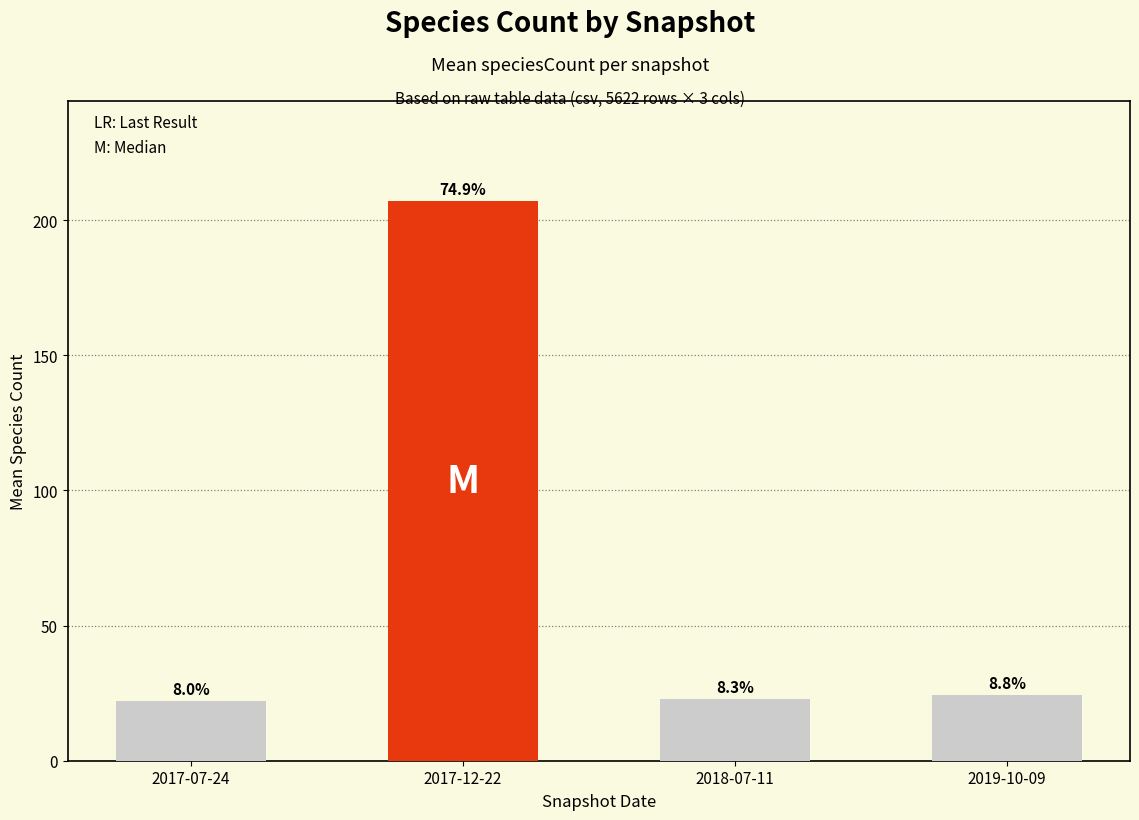

How many bars are there in total?

4